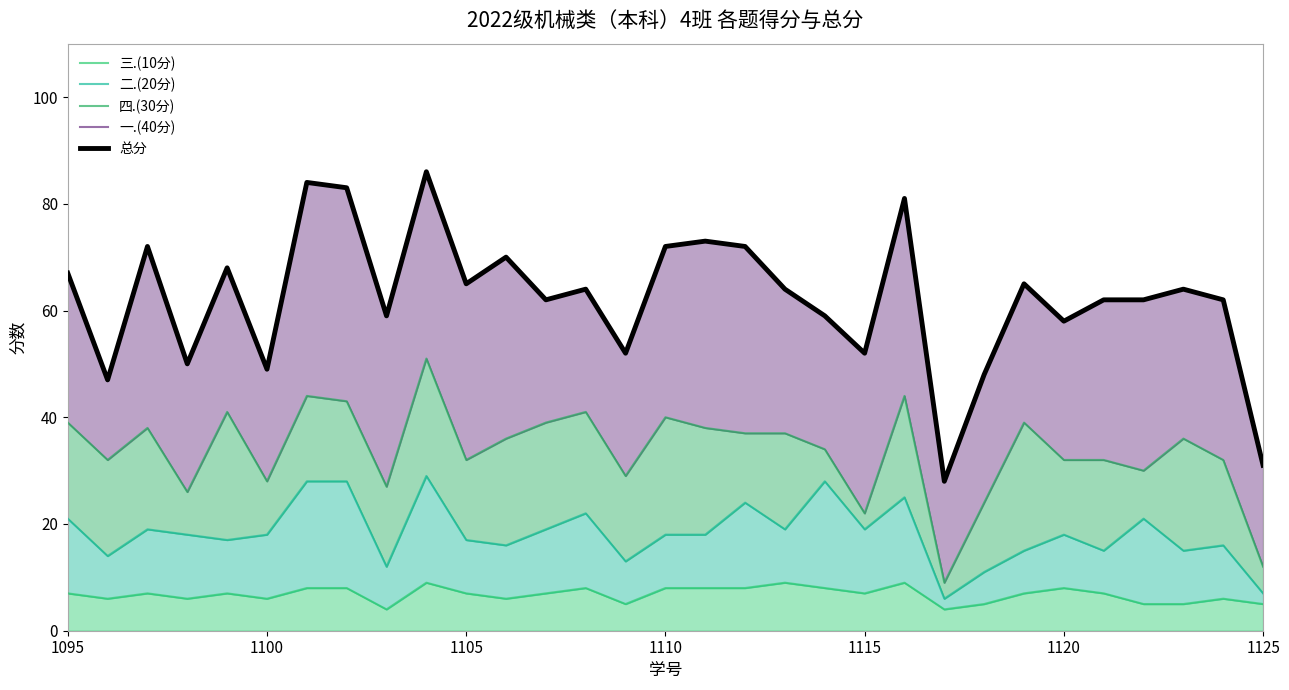

How many interior local peaks does the 二.(20分) series have?

9